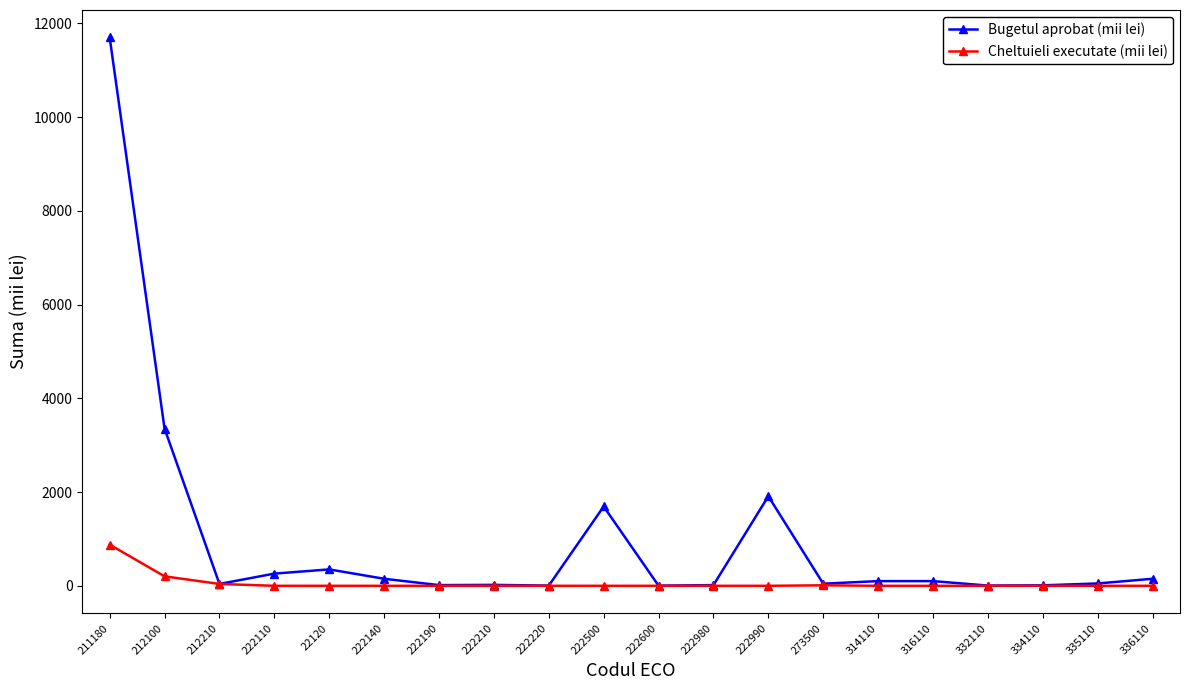

What are all the series names shown in the legend?

Bugetul aprobat (mii lei), Cheltuieli executate (mii lei)